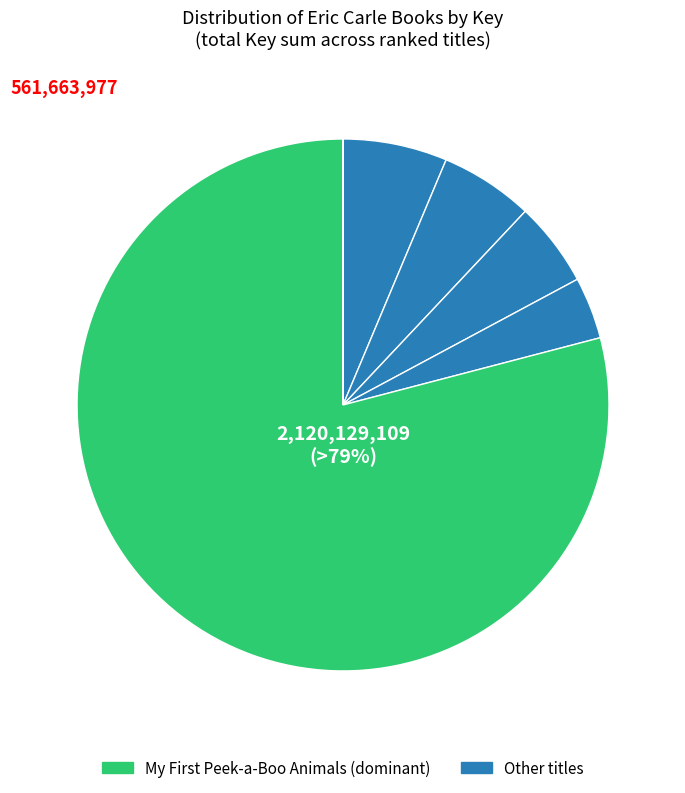

How many slices are in this pie chart?

7